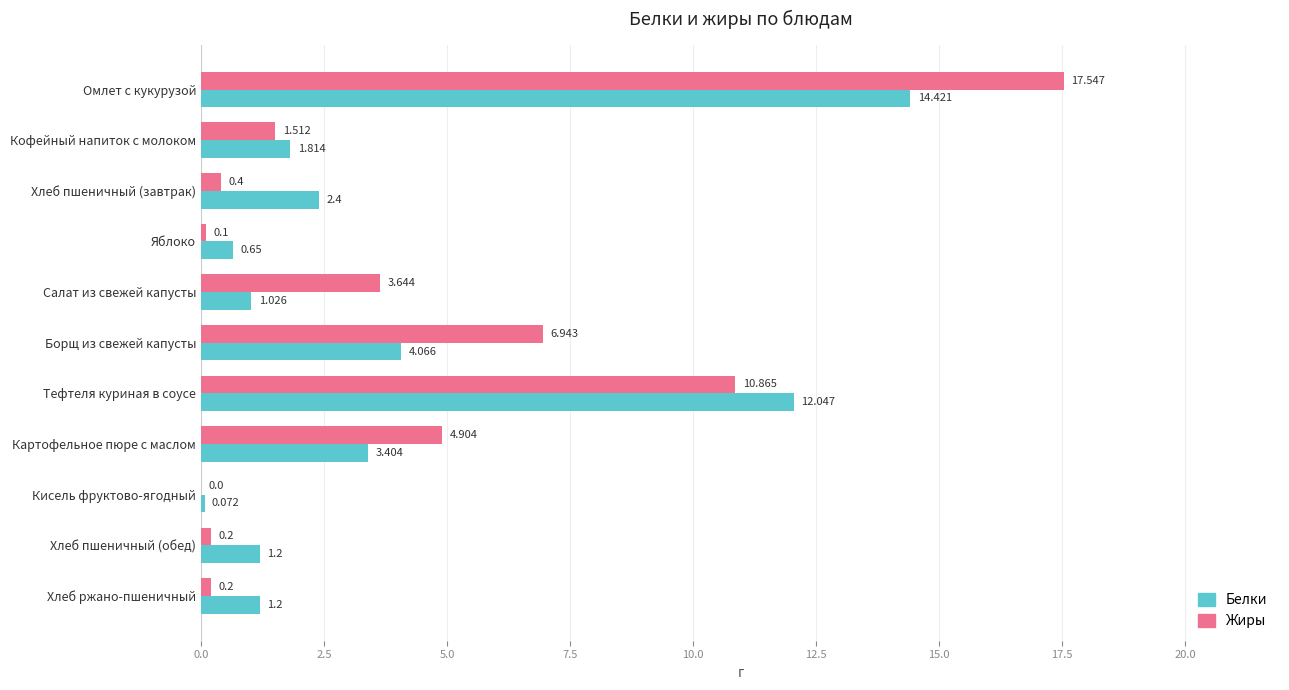

Which category has the highest value in the Белки series?

Омлет с кукурузой